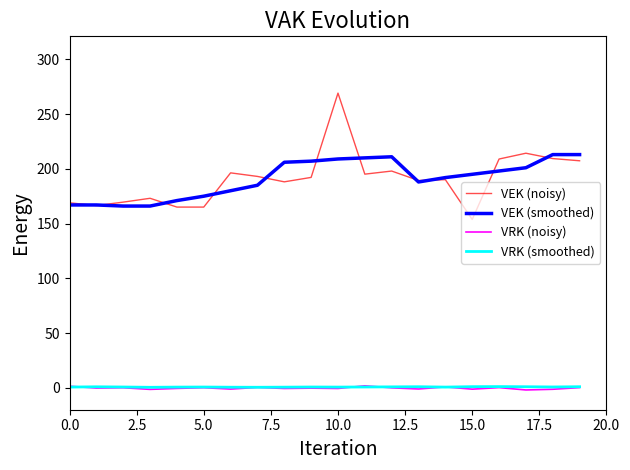

True or false: VRK (noisy) and VEK (noisy) intersect in this chart.

False